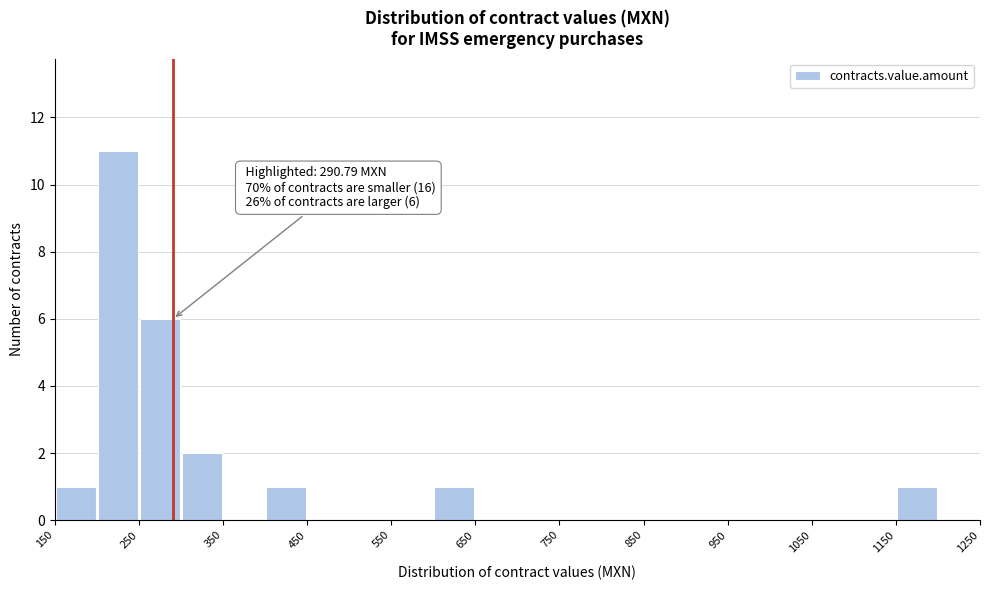

Which range on the x-axis has the tallest bar?

200 to 250